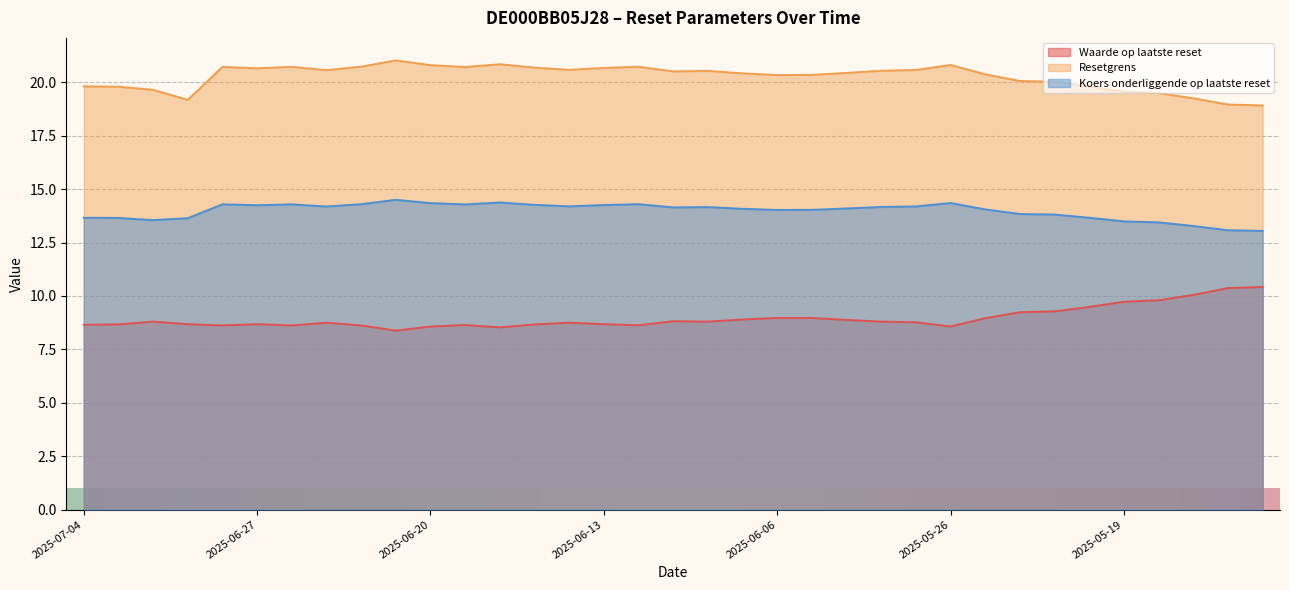

How many lines are shown in the chart?

3